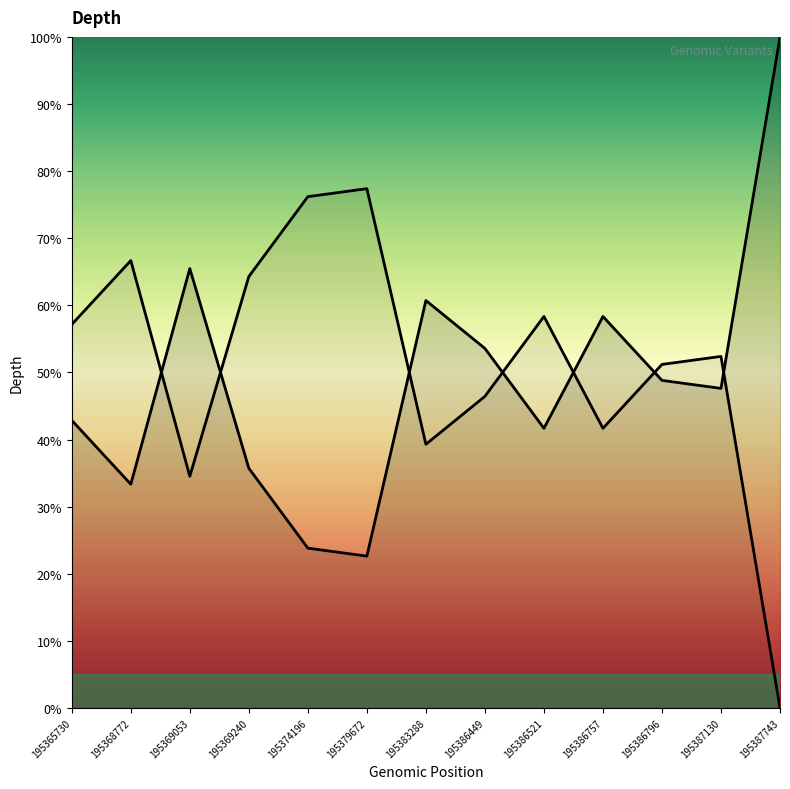

The value at 195365730 is 64.7. True or false?

False